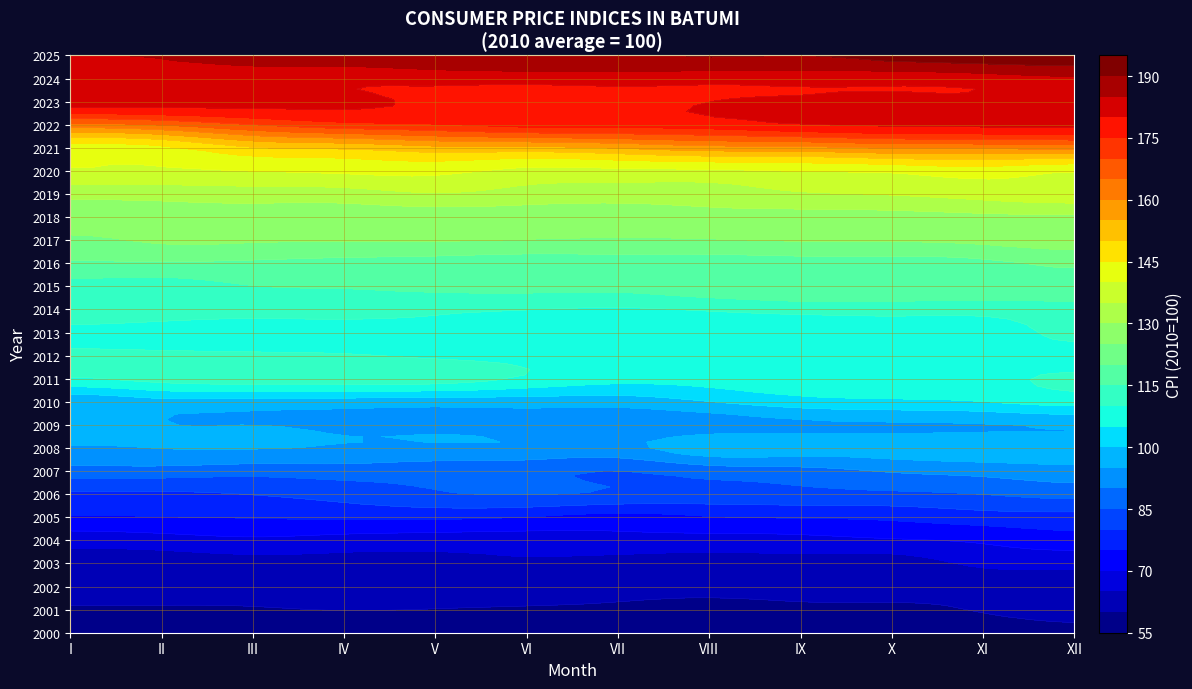

Which has a higher value, VI or III?

III